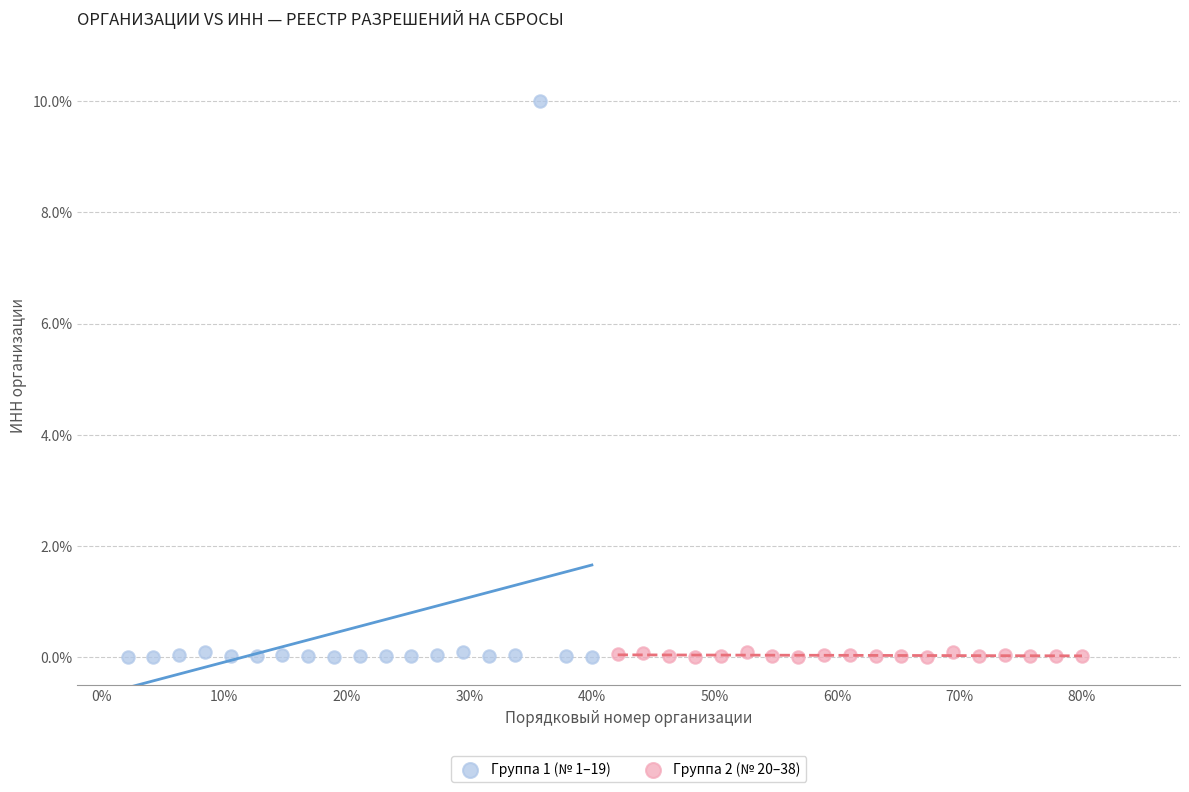

Which series contains the highest Y value?

Группа 1 (№ 1–19)